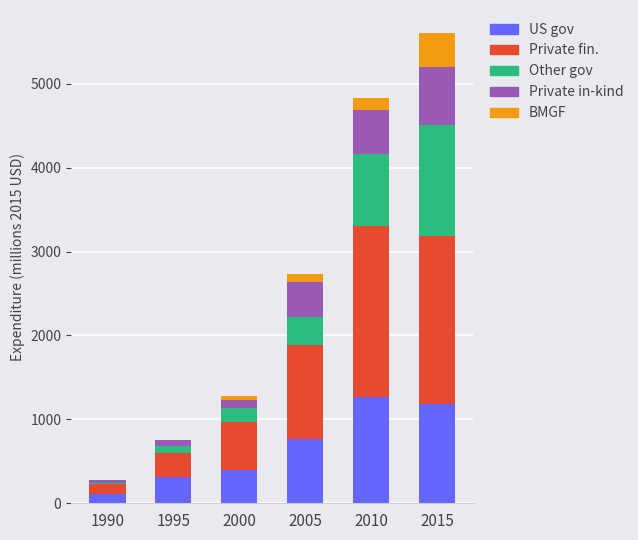

Are the bars grouped side by side (vs. stacked)?

No